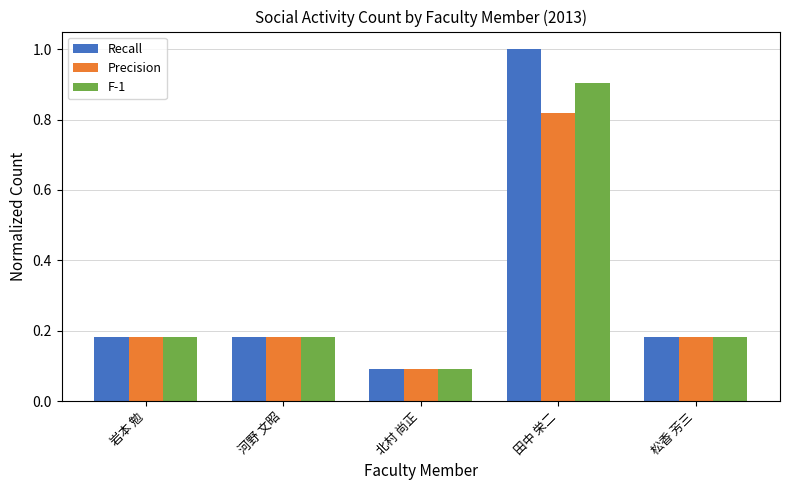

Which series has the widest spread of values?

Recall